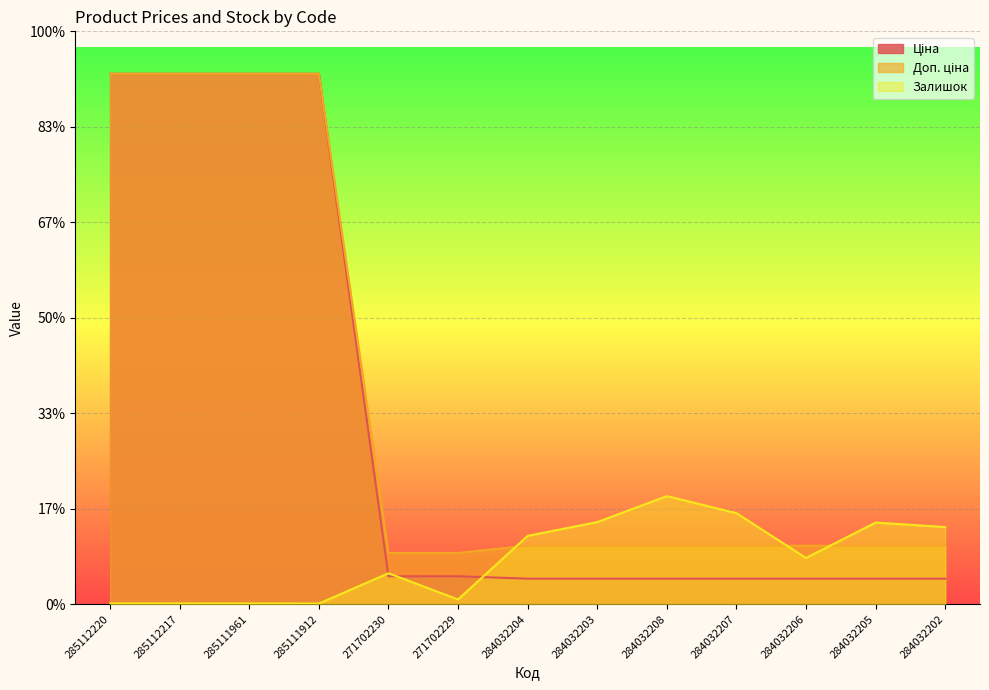

What is the smallest value displayed?

14.0